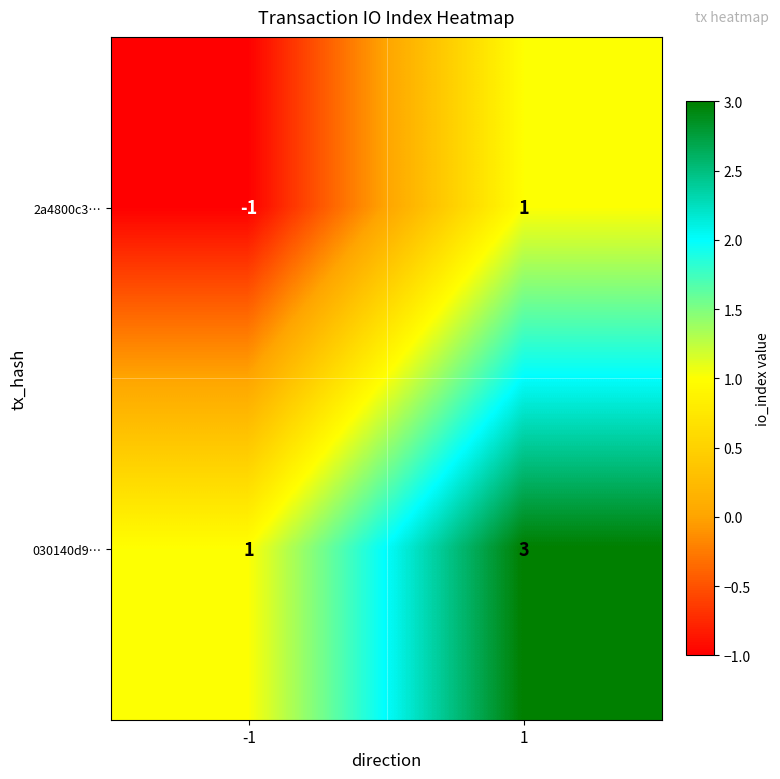

Which series has the largest total across all categories?

030140d9…